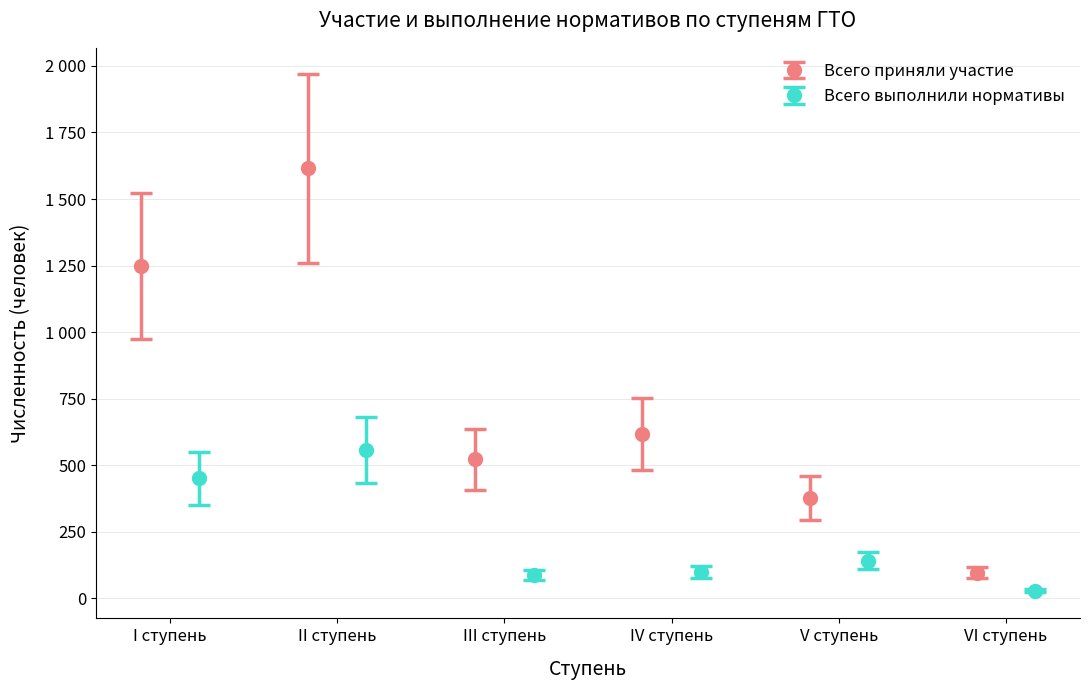

What is the total value across all series at IV ступень?

716